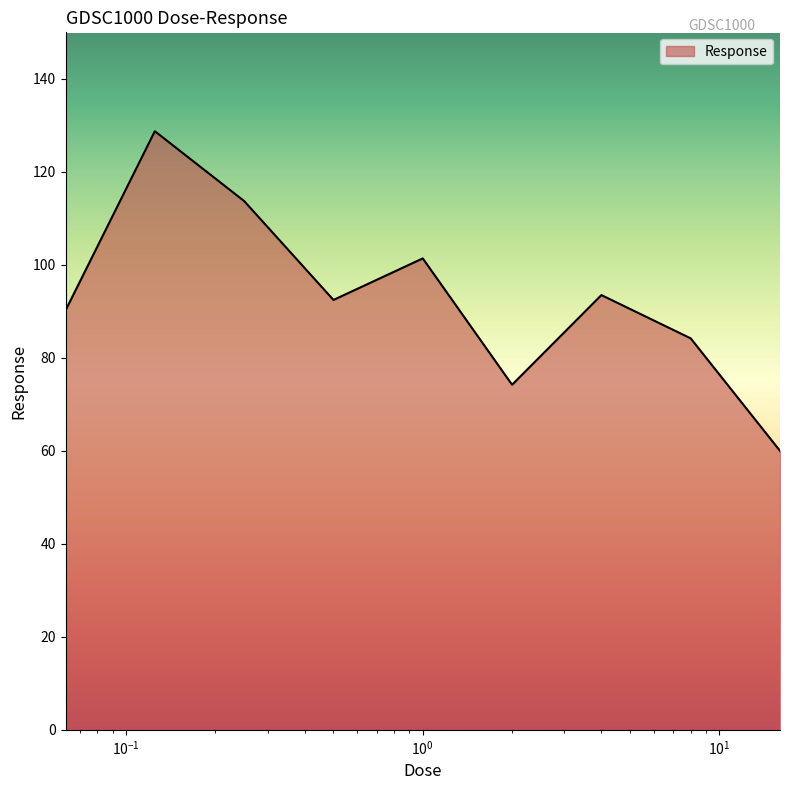

How many distinct data groups are displayed?

1